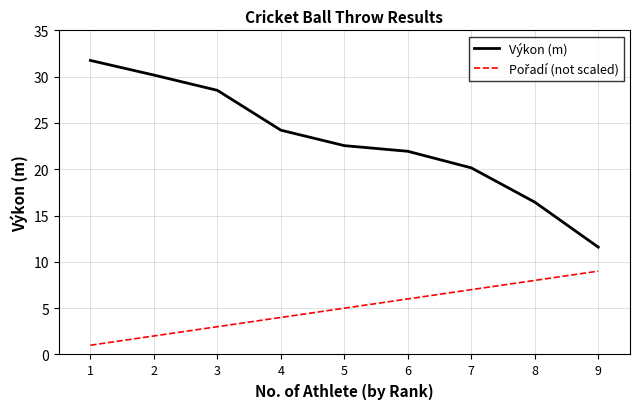

Count the number of categories in the chart.

9